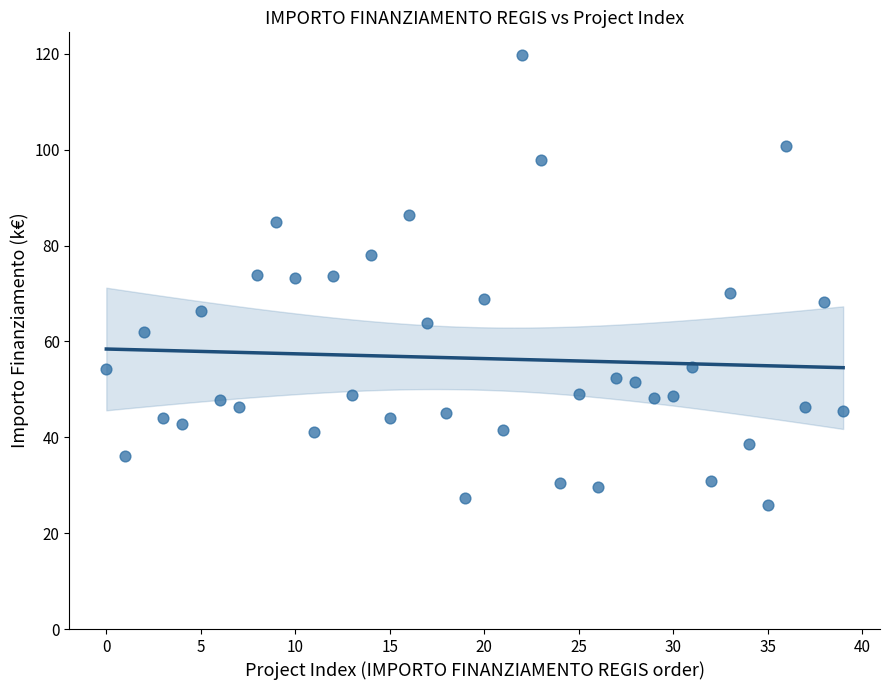

What is the range of Y values (max minus min)?

93.9